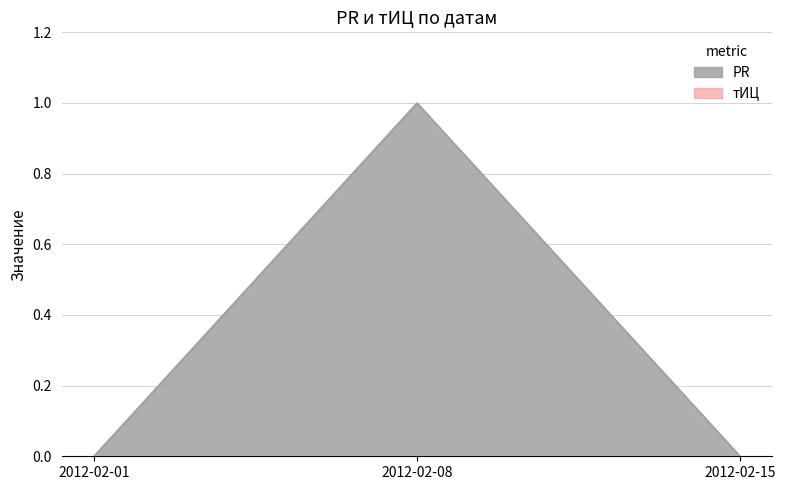

Count the values in the range 0 to 1.

3